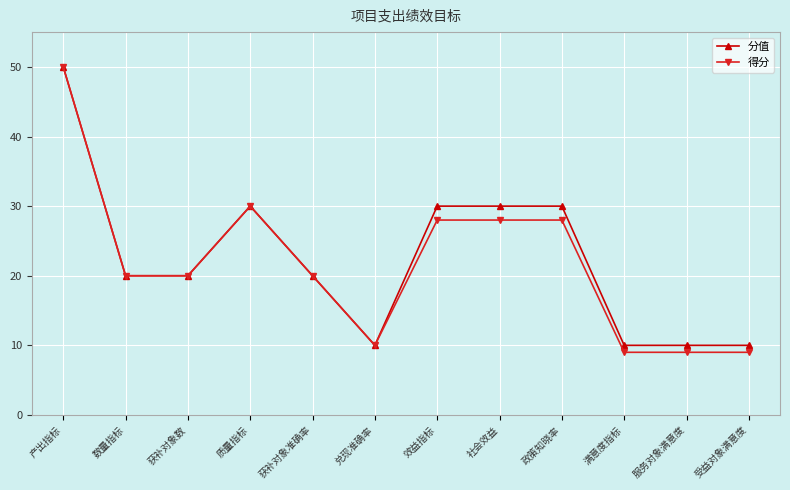

What is the minimum value shown in the chart?

9